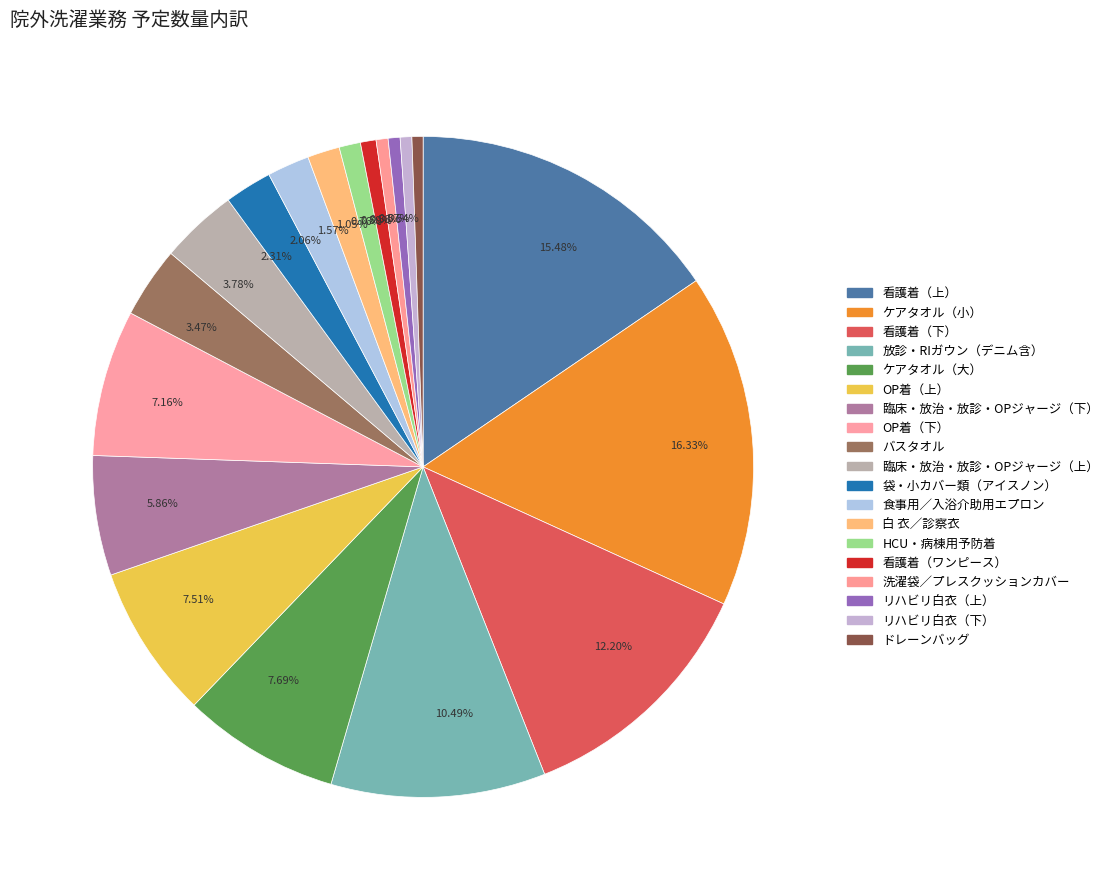

Count the number of slices in the pie.

19